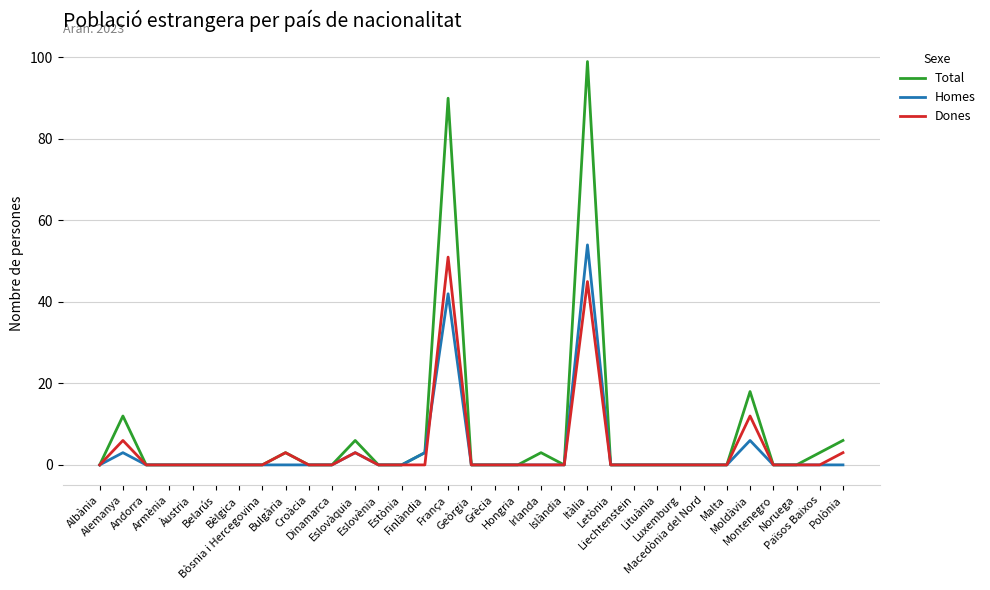

Which series has the largest range (max minus min)?

Total